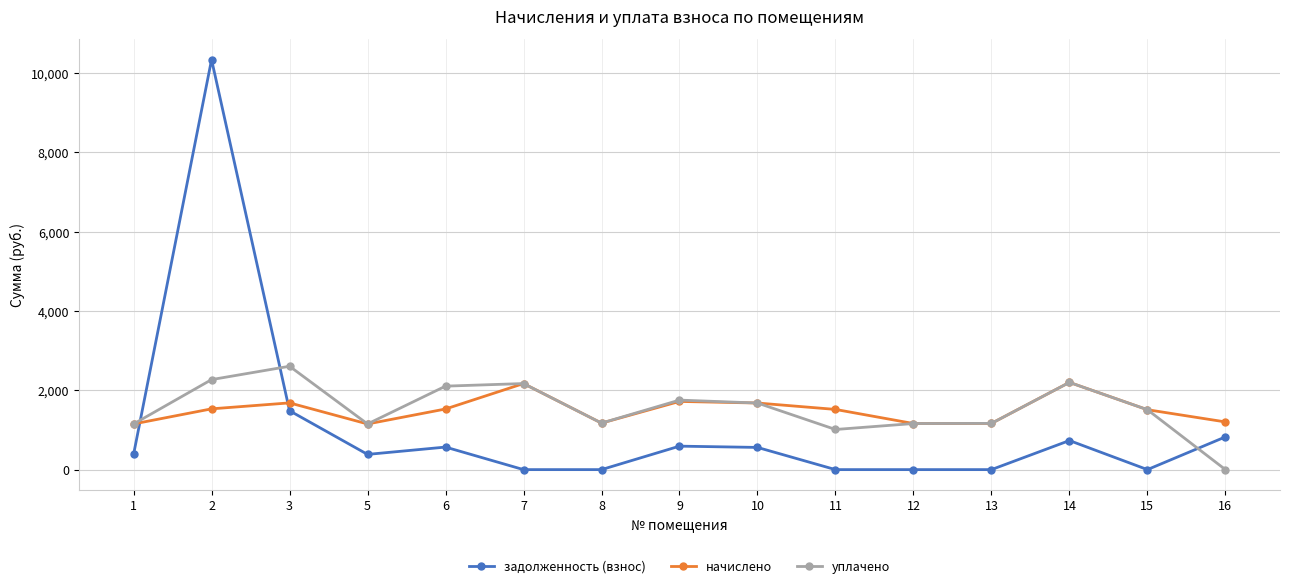

What is the difference between the maximum and minimum values in the задолженность (взнос) series?

10338.9